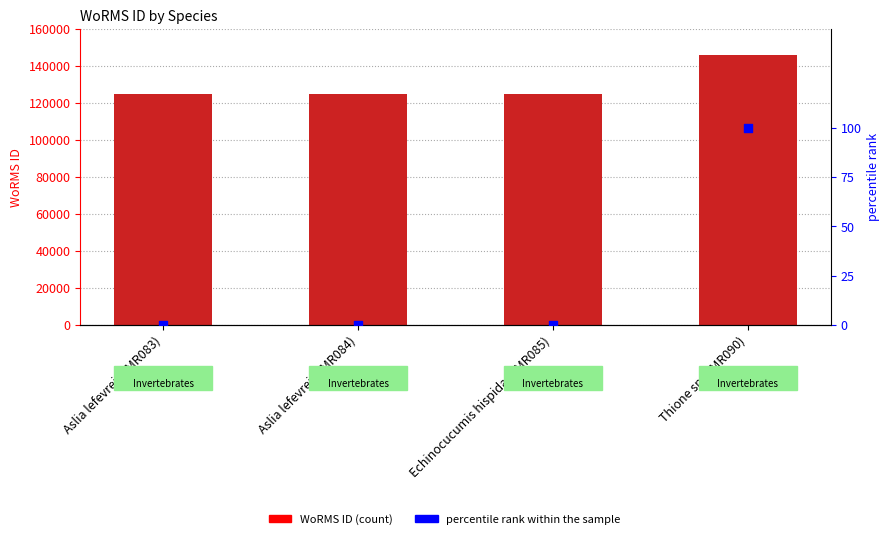

Which series has the largest total across all categories?

WoRMS ID